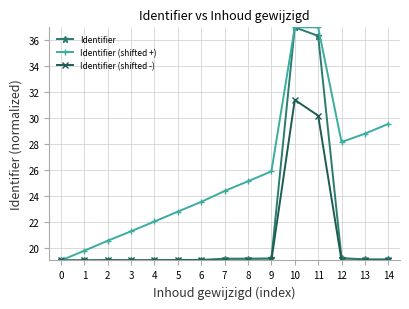

What is the spread (max minus min) of values at 10?

5.6